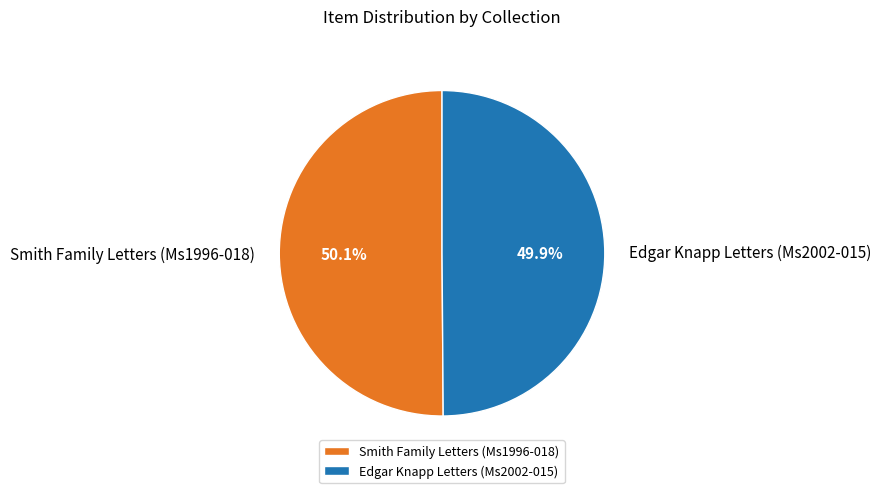

Do Edgar Knapp Letters (Ms2002-015) and Smith Family Letters (Ms1996-018) together represent more than half of the pie?

Yes